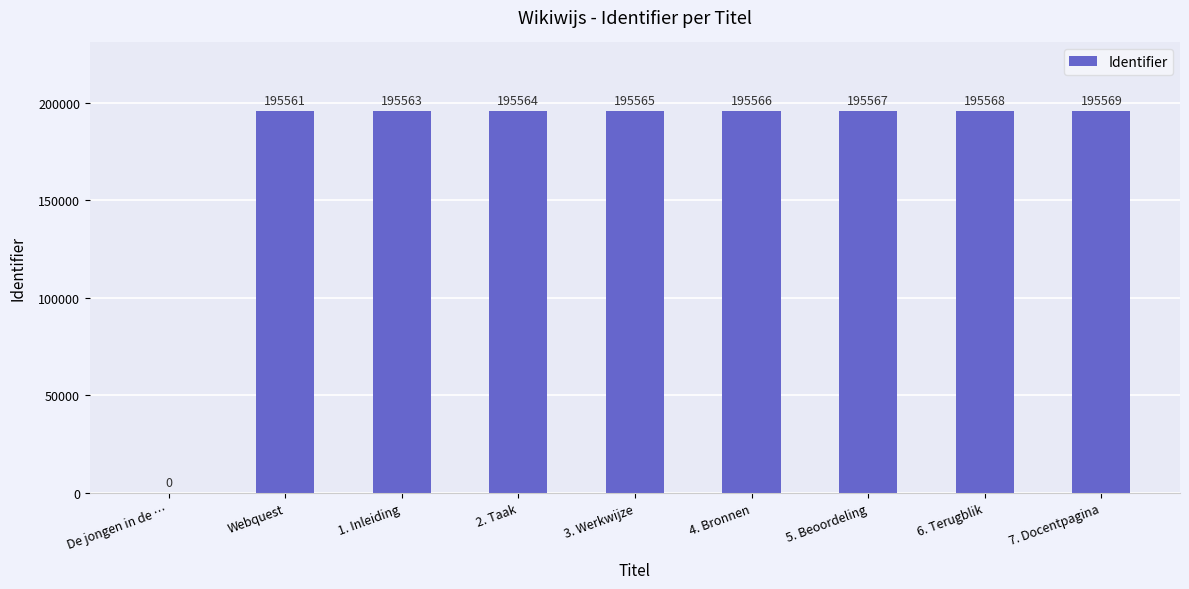

What is the approximate value at 4. Bronnen?

195566